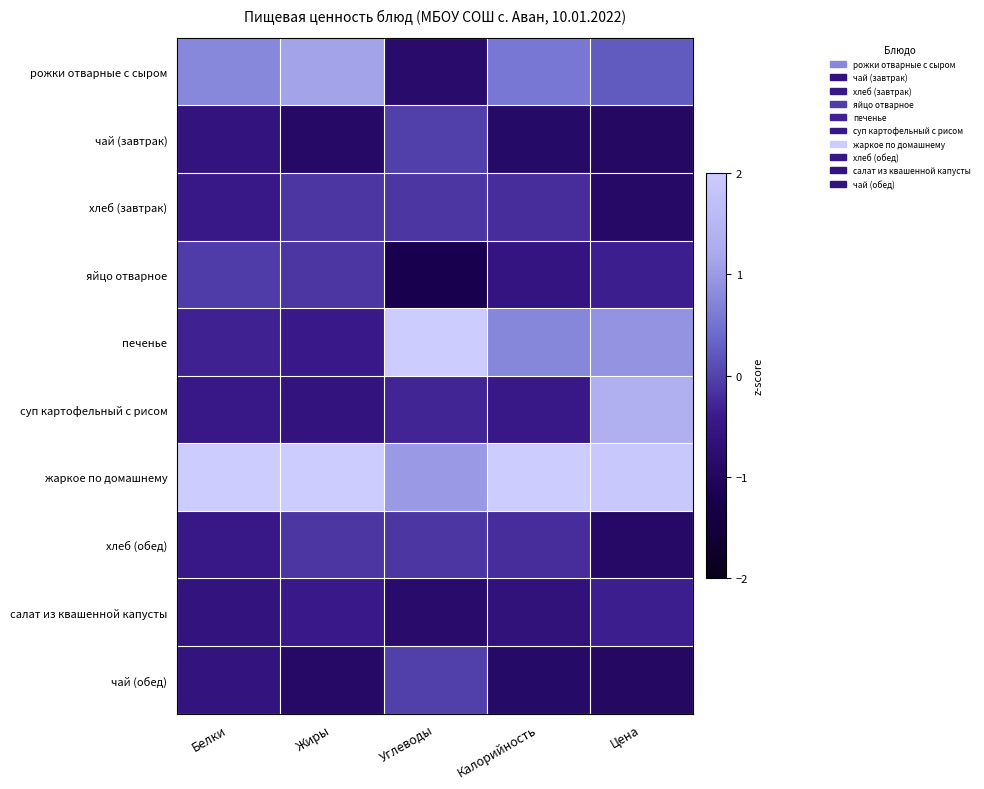

Which series has the largest total across all categories?

жаркое по домашнему